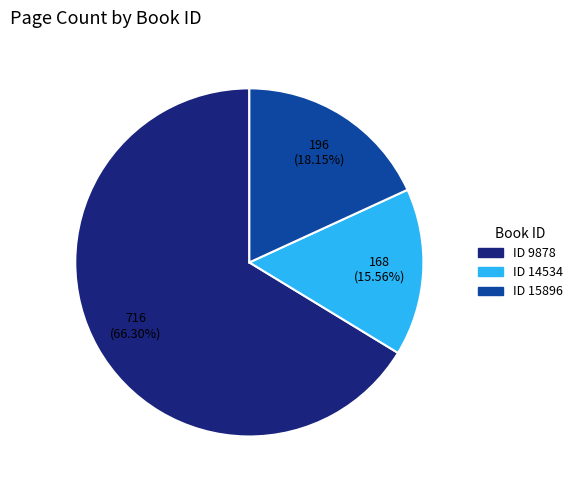

Which slice is the largest?

ID 9878